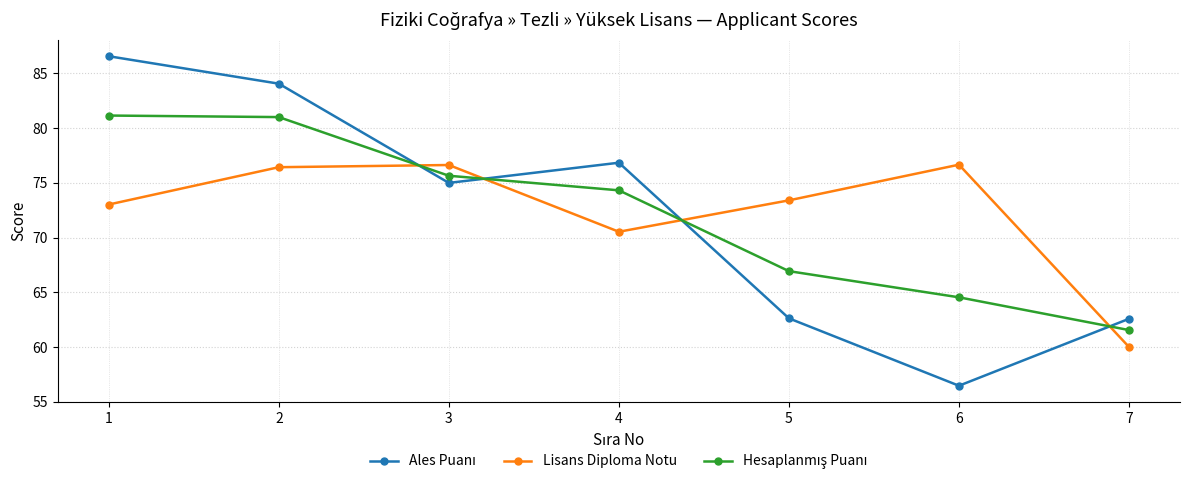

What is the total value across all series at 3?

227.3